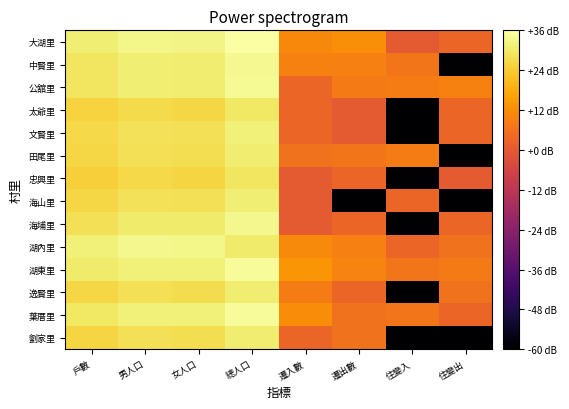

Reading right to left, list all the values displayed in this chart.

大湖里: 住變出=3.0	住變入=0.0	遷出數=12.0	遷入數=10.8	總人口=35.8	女人口=32.7	男人口=32.9	戶數=31.3
中賢里: 住變出=-60.0	住變入=7.0	遷出數=9.0	遷入數=9.5	總人口=33.9	女人口=30.8	男人口=31.0	戶數=29.2
公舘里: 住變出=9.5	住變入=8.5	遷出數=7.8	遷入數=3.0	總人口=34.0	女人口=30.8	男人口=31.2	戶數=29.3
太爺里: 住變出=3.0	住變入=-60.0	遷出數=0.0	遷入數=3.0	總人口=29.7	女人口=26.3	男人口=27.0	戶數=25.4
文賢里: 住變出=3.0	住變入=-60.0	遷出數=0.0	遷入數=3.0	總人口=31.5	女人口=28.3	男人口=28.6	戶數=26.6
田尾里: 住變出=-60.0	住變入=8.5	遷出數=7.0	遷入數=6.0	總人口=31.0	女人口=27.9	男人口=28.0	戶數=26.2
忠興里: 住變出=0.0	住變入=-60.0	遷出數=3.0	遷入數=0.0	總人口=29.4	女人口=26.1	男人口=26.7	戶數=24.8
海山里: 住變出=-60.0	住變入=3.0	遷出數=-60.0	遷入數=0.0	總人口=31.2	女人口=28.0	男人口=28.4	戶數=26.5
海埔里: 住變出=3.0	住變入=-60.0	遷出數=3.0	遷入數=0.0	總人口=33.4	女人口=30.3	男人口=30.4	戶數=28.2
湖內里: 住變出=6.0	住變入=3.0	遷出數=9.0	遷入數=11.5	總人口=30.3	女人口=33.0	男人口=33.2	戶數=31.4
湖東里: 住變出=7.8	住變入=7.0	遷出數=10.0	遷入數=13.4	總人口=34.4	女人口=31.5	男人口=31.4	戶數=30.4
逸賢里: 住變出=6.0	住變入=-60.0	遷出數=3.0	遷入數=8.5	總人口=30.9	女人口=27.6	男人口=28.1	戶數=26.4
葉厝里: 住變出=3.0	住變入=7.0	遷出數=6.0	遷入數=11.8	總人口=34.5	女人口=31.4	男人口=31.5	戶數=29.7
劉家里: 住變出=-60.0	住變入=-60.0	遷出數=6.0	遷入數=3.0	總人口=30.9	女人口=27.7	男人口=28.1	戶數=25.9